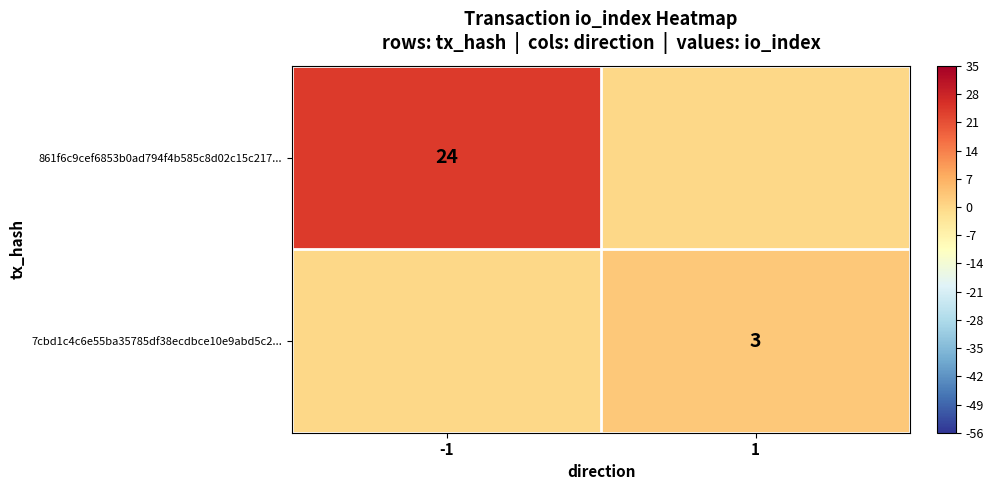

Is it true that 7cbd1c4c6e55ba35785df38ecdbce10e9abd5c2... equals 3 at 1?

True